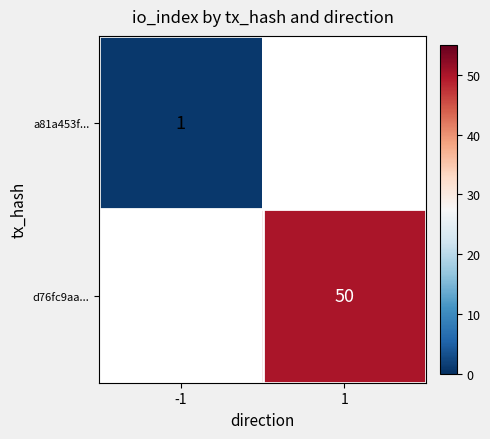

True or false: d76fc9aa... has a value of 30 at 1.

False